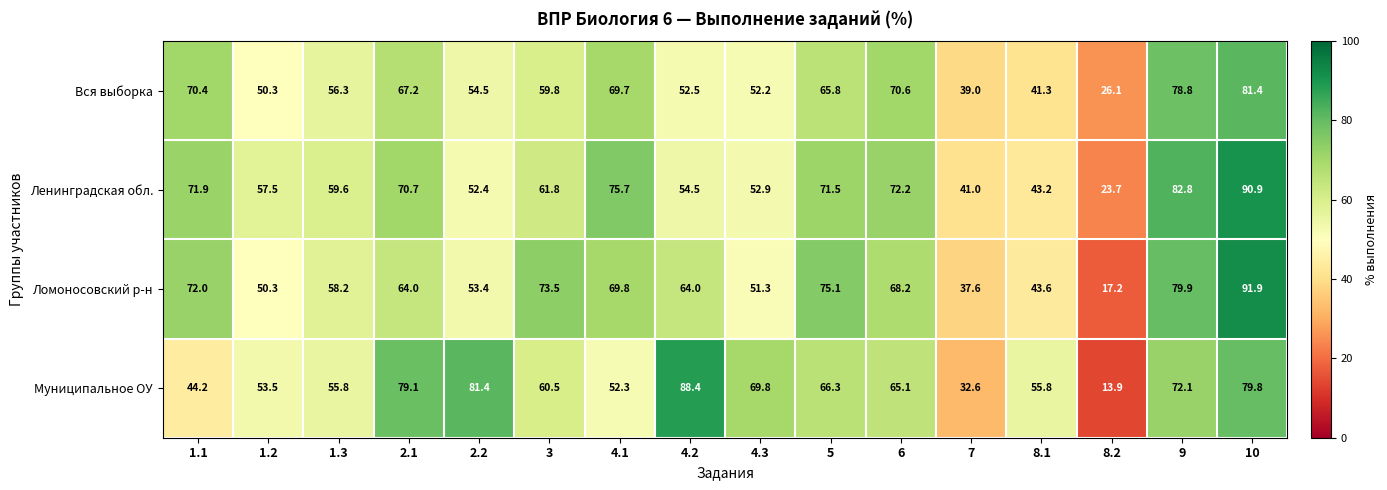

Which series has the widest spread of values?

Ломоносовский р-н